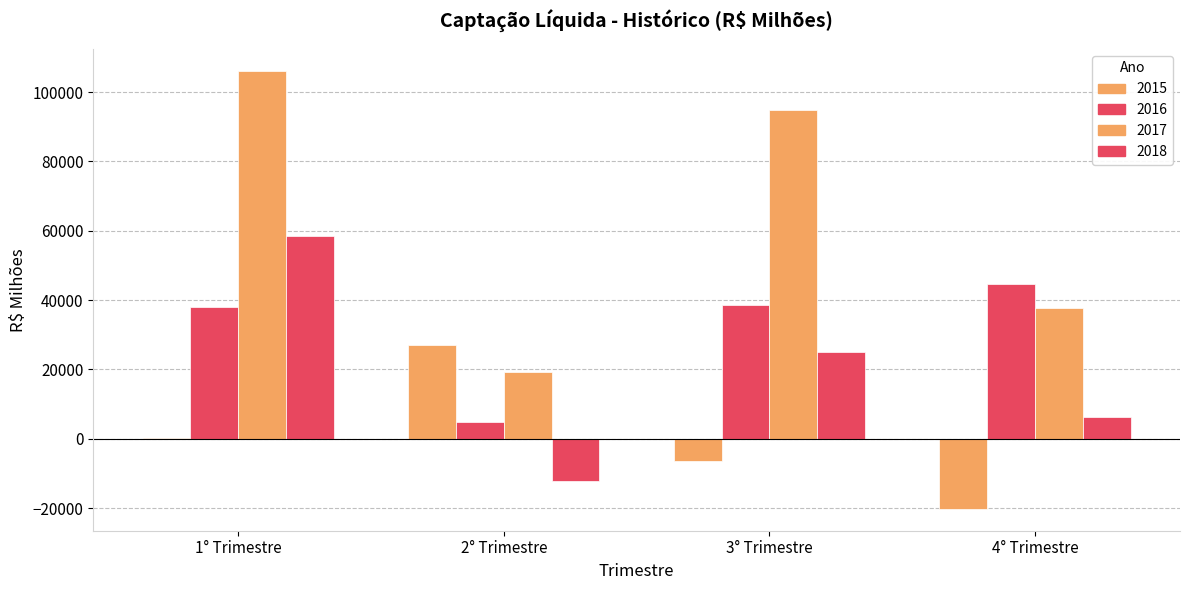

How many data points does each series have?

4